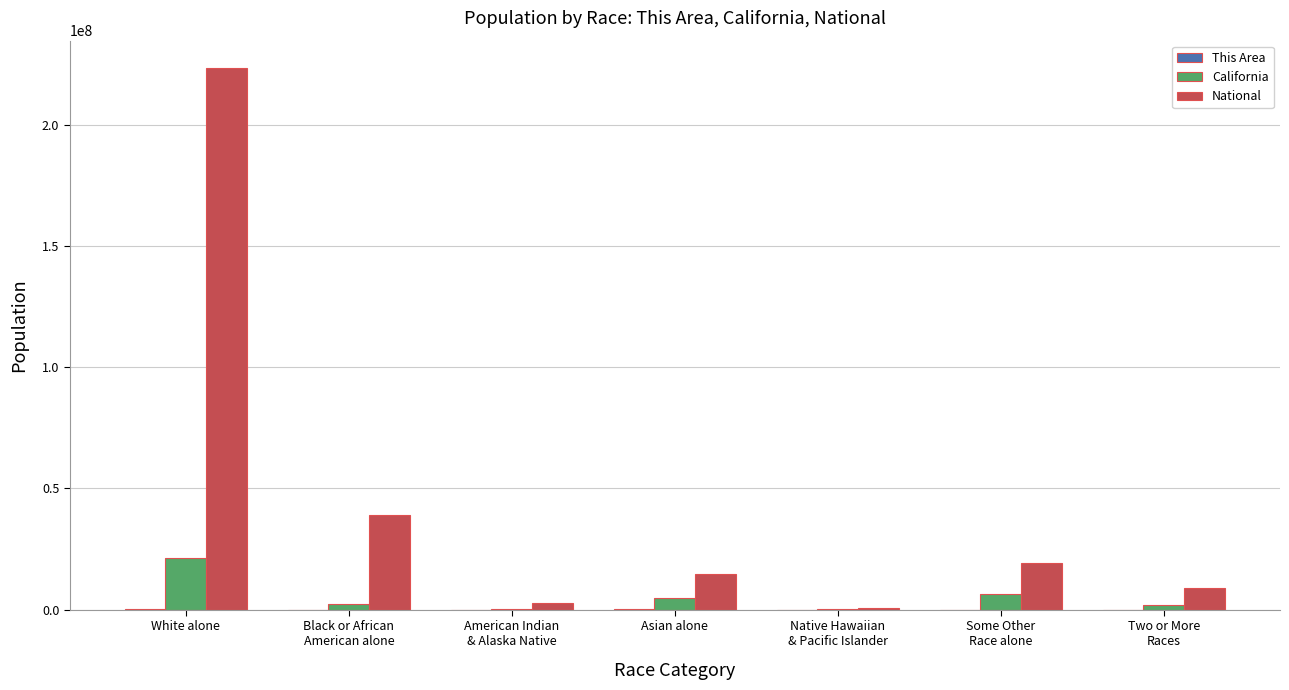

Which category has the highest value in the California series?

White alone